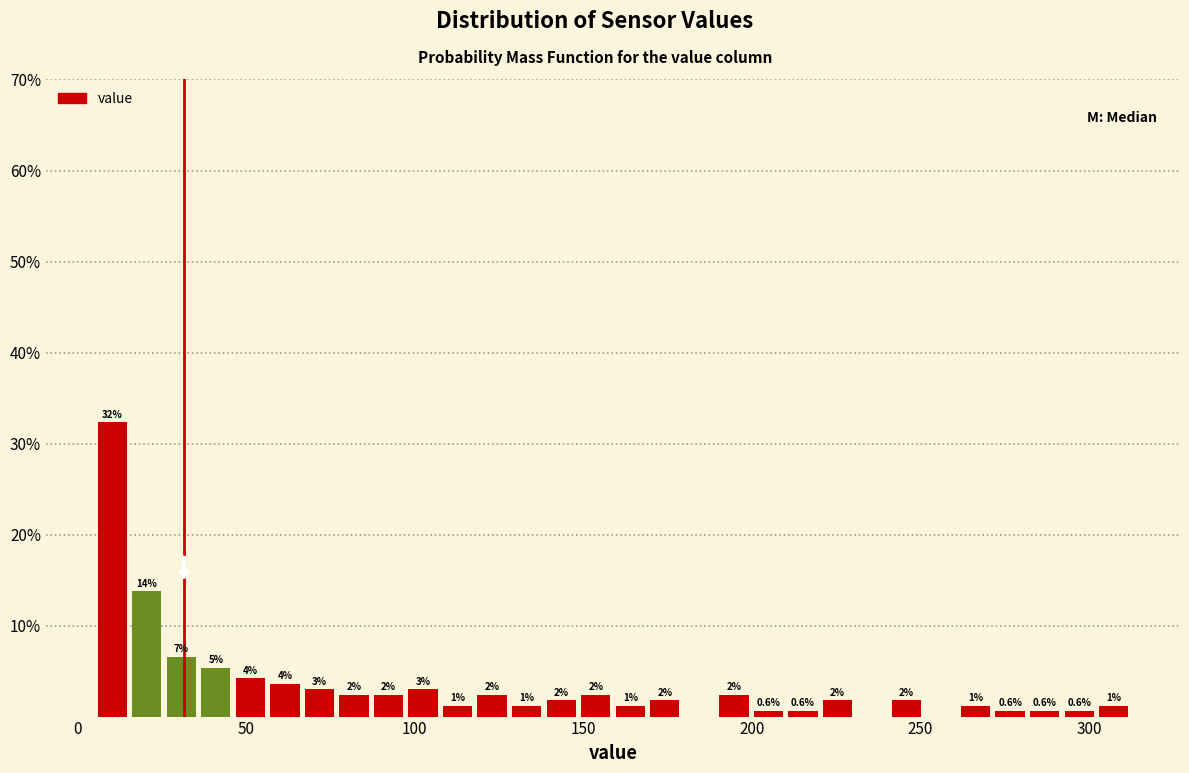

Around what value on the x-axis is the tallest bar? Give the approximate position of its centre, as read against the axis.

10